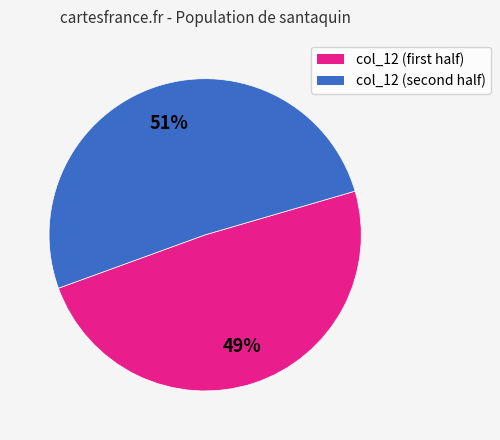

To the nearest percent, what is the difference between the largest and smallest slice percentages?

2%